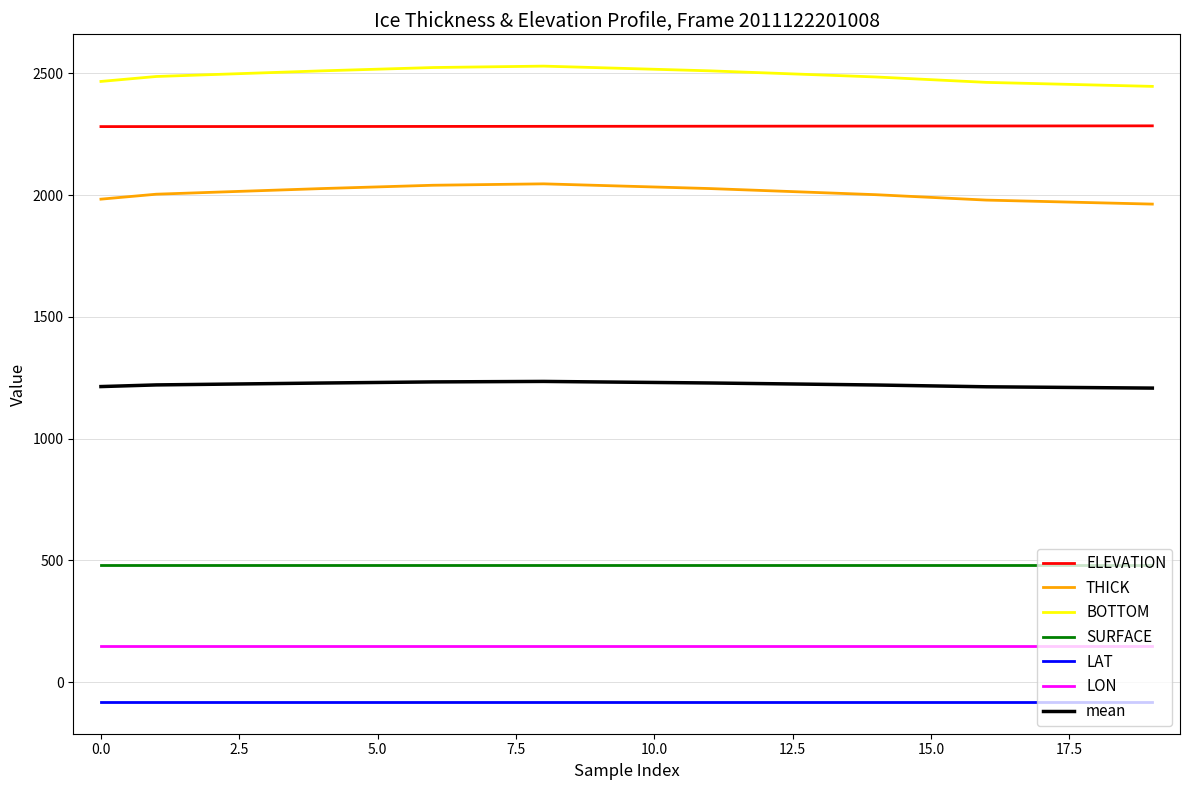

What is the lowest value of the mean series?

1208.0